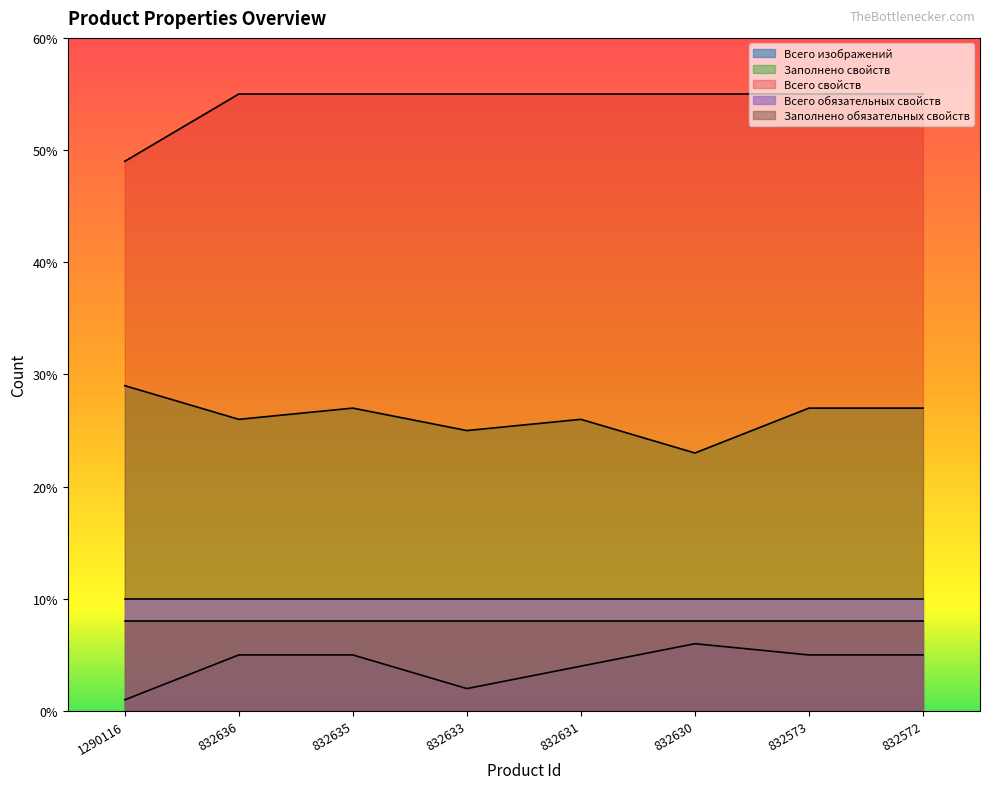

At which label is Заполнено свойств closest to 26?

832636